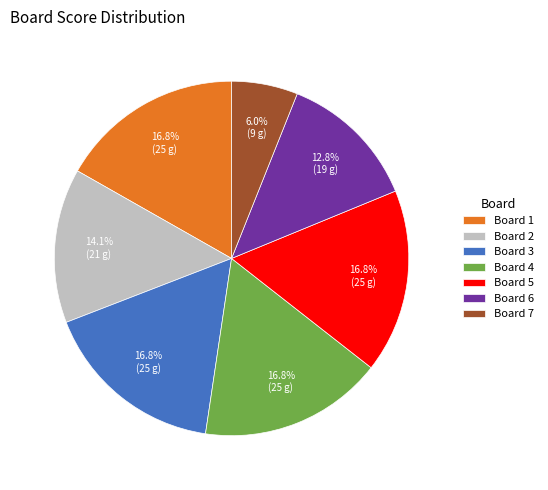

Combined, do Board 6 and Board 3 account for over 50%?

No